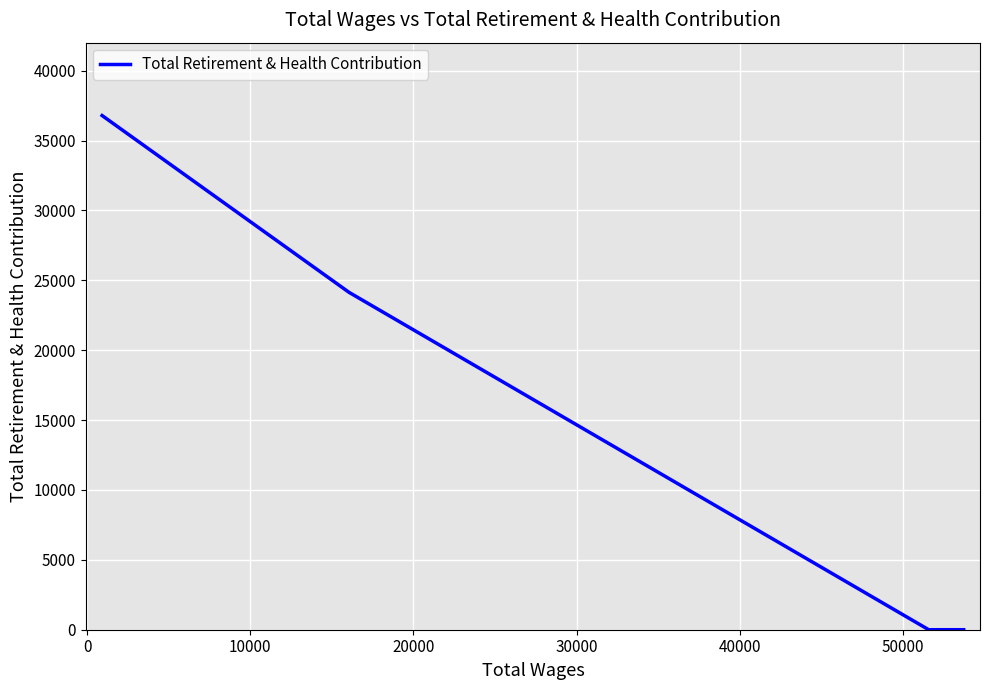

True or false: the data has more than 2 interior local peaks.

False